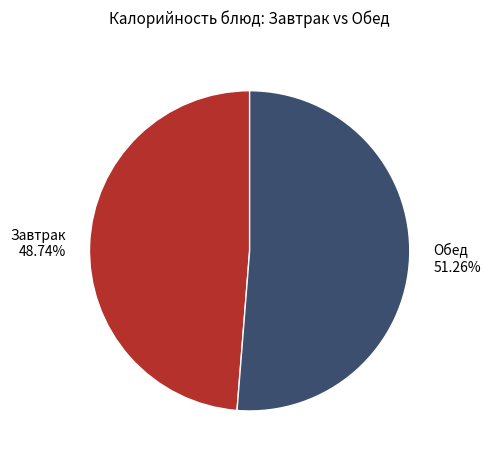

To the nearest percent, what is the difference between the largest and smallest slice percentages?

3%